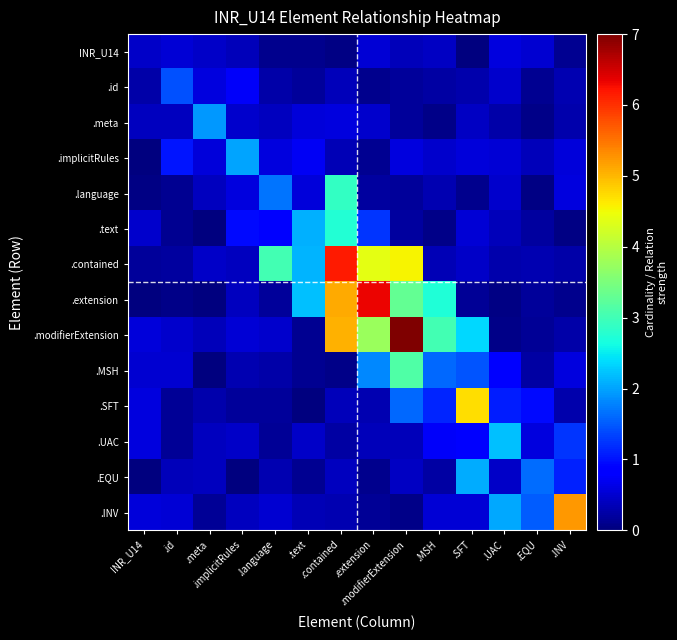

Reading left to right, list all the values displayed in this chart.

INR_U14: INR_U14=0.5	.id=0.5	.meta=0.4	.implicitRules=0.4	.language=0.1	.text=0.1	.contained=0.0	.extension=0.5	.modifierExtension=0.4	.MSH=0.4	.SFT=0.0	.UAC=0.6	.EQU=0.5	.INV=0.1
.id: INR_U14=0.2	.id=1.4	.meta=0.6	.implicitRules=0.7	.language=0.3	.text=0.2	.contained=0.4	.extension=0.1	.modifierExtension=0.2	.MSH=0.2	.SFT=0.3	.UAC=0.5	.EQU=0.1	.INV=0.3
.meta: INR_U14=0.4	.id=0.4	.meta=1.9	.implicitRules=0.5	.language=0.4	.text=0.6	.contained=0.6	.extension=0.5	.modifierExtension=0.2	.MSH=0.1	.SFT=0.4	.UAC=0.3	.EQU=0.1	.INV=0.3
.implicitRules: INR_U14=0.0	.id=1.0	.meta=0.5	.implicitRules=2.0	.language=0.6	.text=0.7	.contained=0.3	.extension=0.1	.modifierExtension=0.6	.MSH=0.5	.SFT=0.6	.UAC=0.5	.EQU=0.4	.INV=0.6
.language: INR_U14=0.1	.id=0.1	.meta=0.4	.implicitRules=0.6	.language=1.7	.text=0.6	.contained=2.9	.extension=0.2	.modifierExtension=0.2	.MSH=0.3	.SFT=0.1	.UAC=0.5	.EQU=0.0	.INV=0.6
.text: INR_U14=0.5	.id=0.1	.meta=0.0	.implicitRules=1.0	.language=0.9	.text=2.1	.contained=2.8	.extension=1.2	.modifierExtension=0.2	.MSH=0.1	.SFT=0.5	.UAC=0.4	.EQU=0.2	.INV=0.0
.contained: INR_U14=0.2	.id=0.2	.meta=0.4	.implicitRules=0.4	.language=3.0	.text=2.1	.contained=6.2	.extension=4.4	.modifierExtension=4.6	.MSH=0.3	.SFT=0.5	.UAC=0.3	.EQU=0.3	.INV=0.3
.extension: INR_U14=0.0	.id=0.1	.meta=0.0	.implicitRules=0.4	.language=0.2	.text=2.2	.contained=5.1	.extension=6.3	.modifierExtension=3.3	.MSH=2.7	.SFT=0.1	.UAC=0.0	.EQU=0.2	.INV=0.1
.modifierExtension: INR_U14=0.6	.id=0.5	.meta=0.4	.implicitRules=0.5	.language=0.5	.text=0.1	.contained=5.0	.extension=3.8	.modifierExtension=7.0	.MSH=3.0	.SFT=2.4	.UAC=0.1	.EQU=0.1	.INV=0.3
.MSH: INR_U14=0.5	.id=0.5	.meta=0.0	.implicitRules=0.3	.language=0.3	.text=0.1	.contained=0.1	.extension=1.8	.modifierExtension=3.1	.MSH=1.6	.SFT=1.5	.UAC=0.9	.EQU=0.2	.INV=0.6
.SFT: INR_U14=0.6	.id=0.2	.meta=0.3	.implicitRules=0.2	.language=0.2	.text=0.0	.contained=0.4	.extension=0.3	.modifierExtension=1.6	.MSH=1.1	.SFT=4.7	.UAC=1.1	.EQU=0.9	.INV=0.3
.UAC: INR_U14=0.6	.id=0.1	.meta=0.4	.implicitRules=0.5	.language=0.1	.text=0.4	.contained=0.2	.extension=0.4	.modifierExtension=0.4	.MSH=0.7	.SFT=0.9	.UAC=2.2	.EQU=0.6	.INV=1.2
.EQU: INR_U14=0.0	.id=0.4	.meta=0.4	.implicitRules=0.0	.language=0.3	.text=0.1	.contained=0.4	.extension=0.1	.modifierExtension=0.4	.MSH=0.2	.SFT=2.1	.UAC=0.5	.EQU=1.6	.INV=1.1
.INV: INR_U14=0.6	.id=0.5	.meta=0.2	.implicitRules=0.4	.language=0.5	.text=0.3	.contained=0.3	.extension=0.1	.modifierExtension=0.1	.MSH=0.5	.SFT=0.5	.UAC=2.0	.EQU=1.5	.INV=5.2